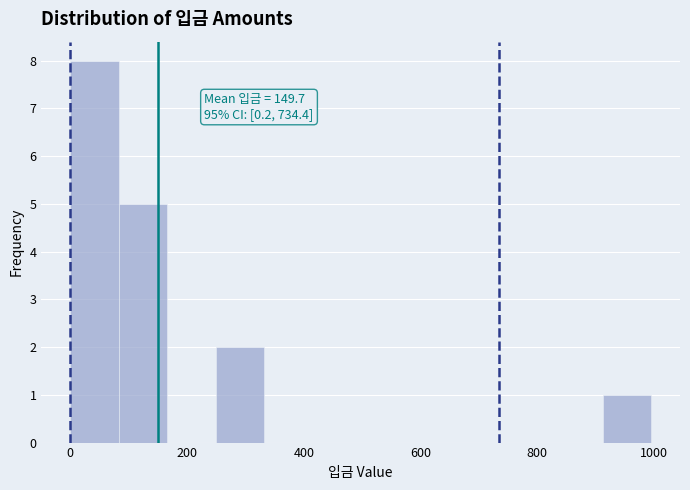

Over which range of the x-axis is the bar tallest?

0 to 80